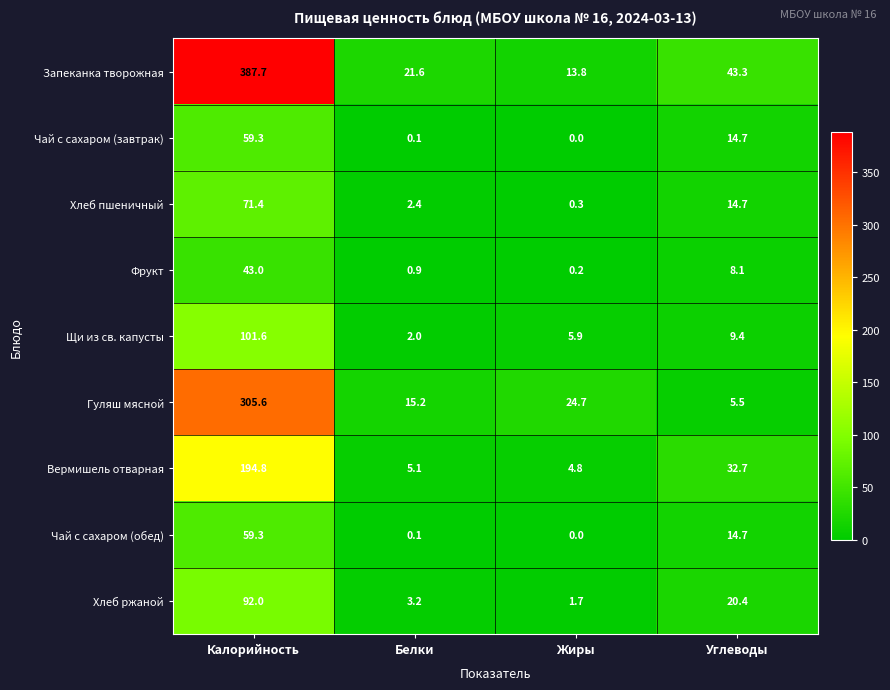

What is the total value across all series at Калорийность?

1314.7